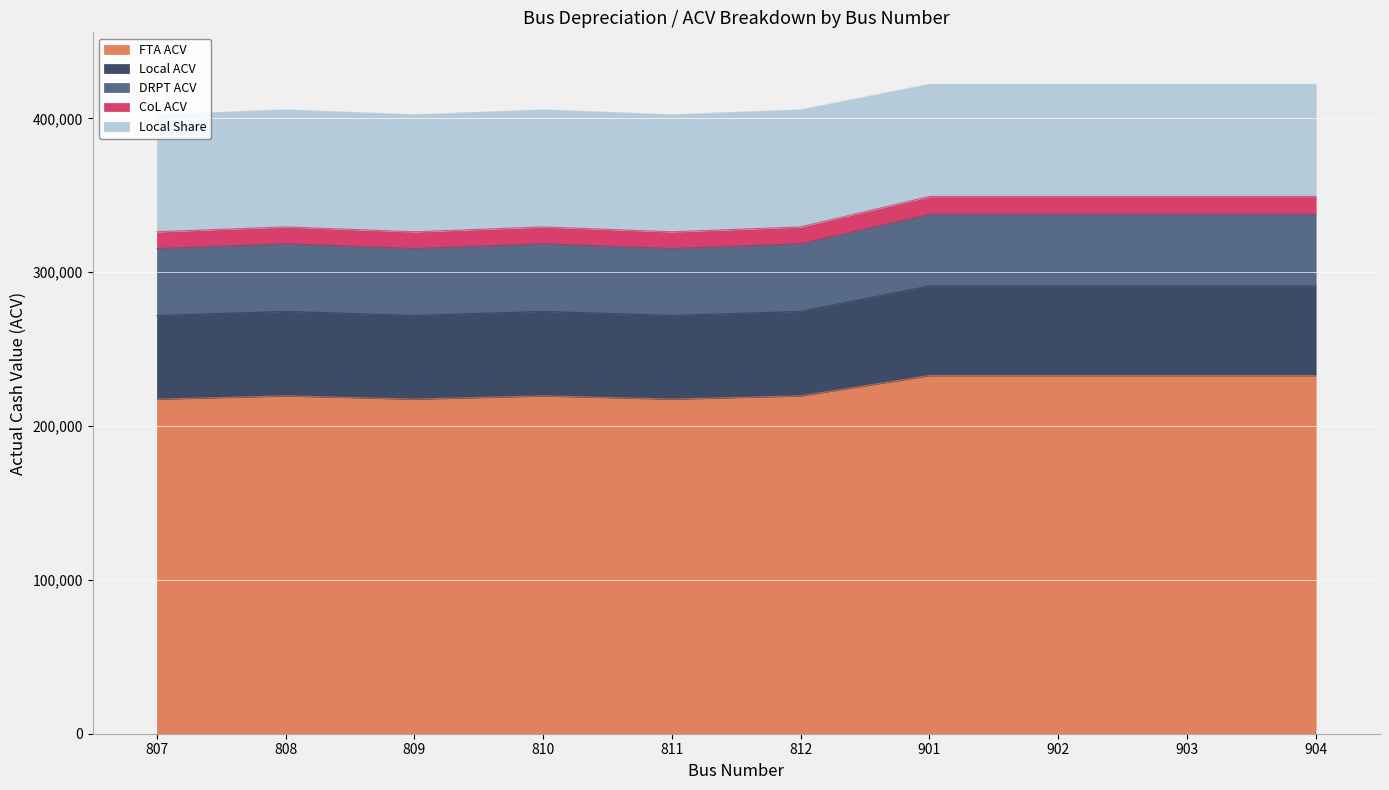

True or false: DRPT ACV and FTA ACV intersect in this chart.

False